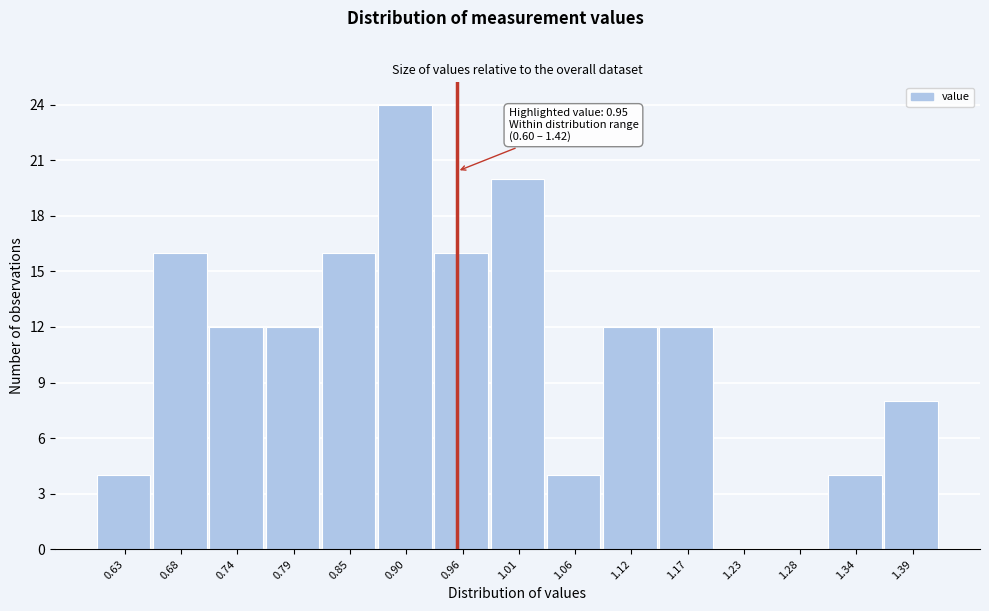

Which range on the x-axis has the tallest bar?

0.87 to 0.93